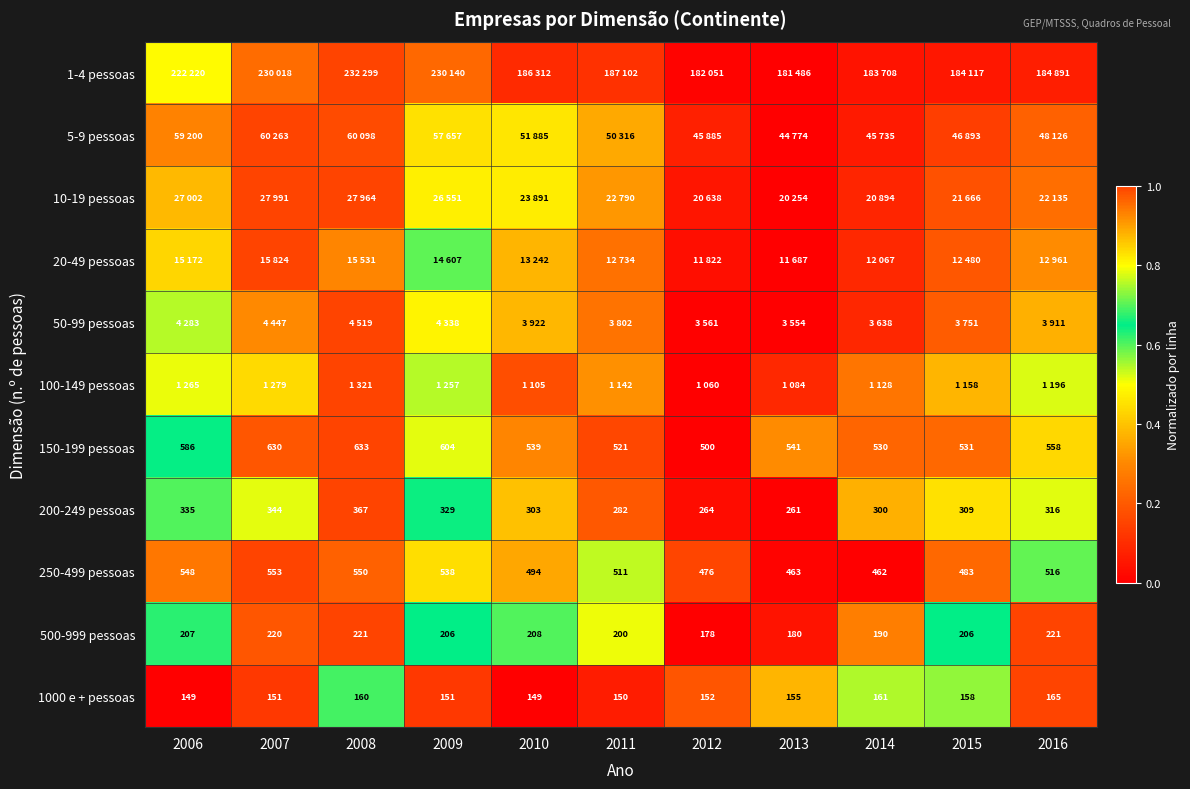

What is the difference between the maximum and minimum values in the 100-149 pessoas series?

1.0